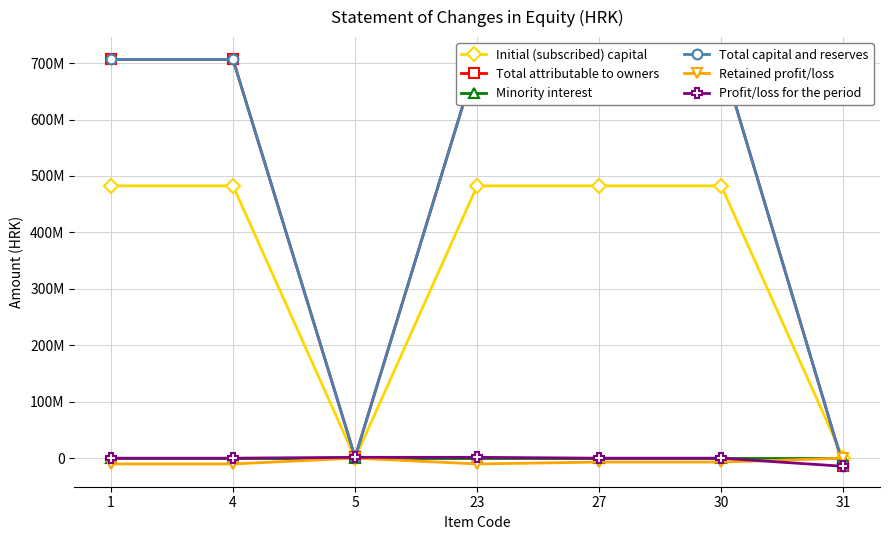

Between 5 and 31, which is larger?

5